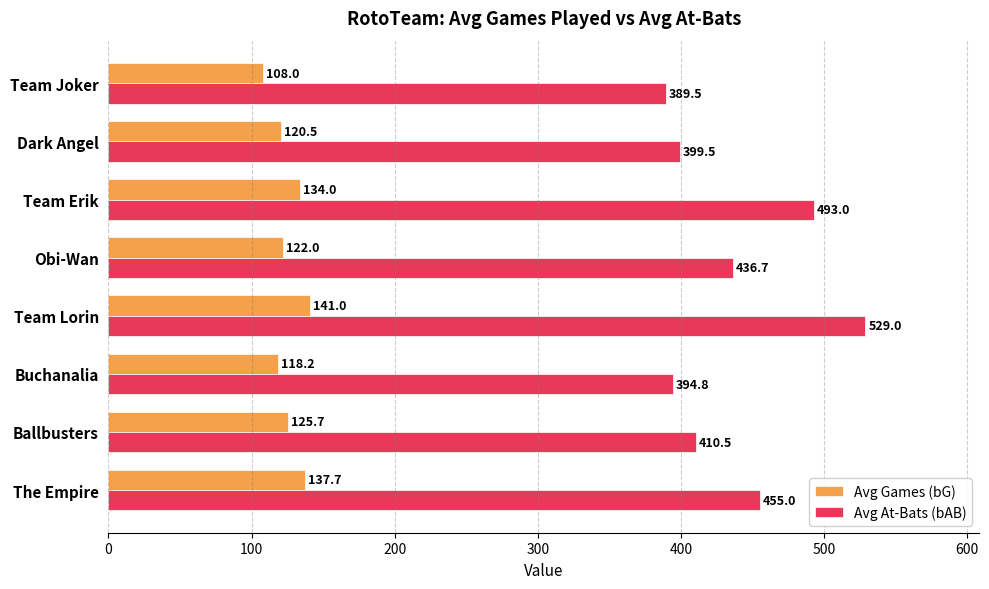

Rank the series by their average value, from highest to lowest.

Avg At-Bats (bAB), Avg Games (bG)